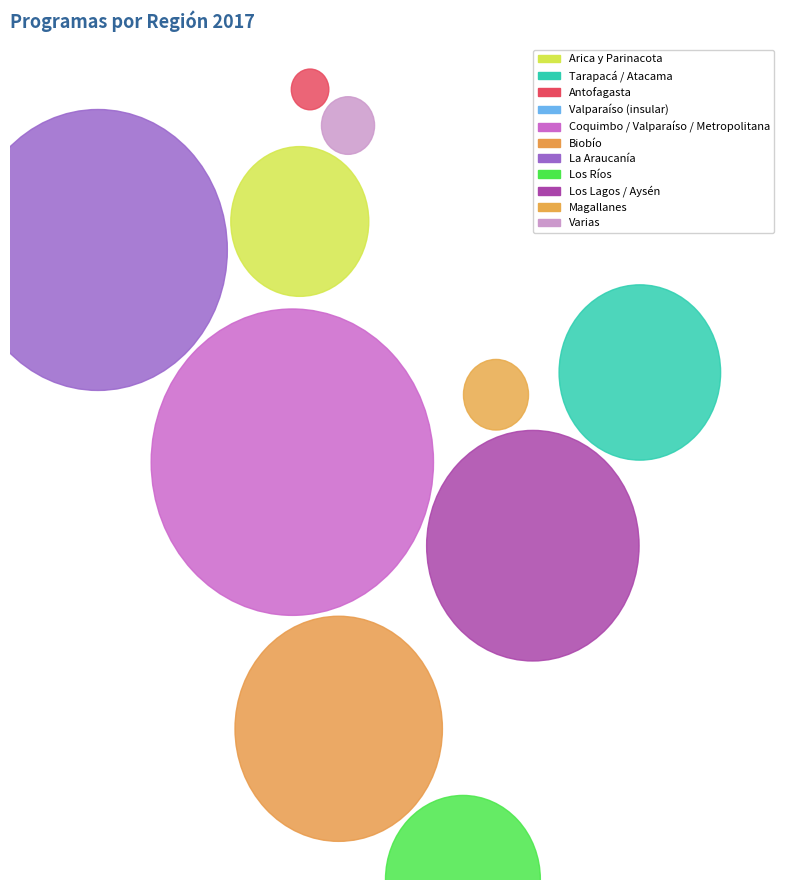

Which category has the smallest portion of the pie?

Antofagasta